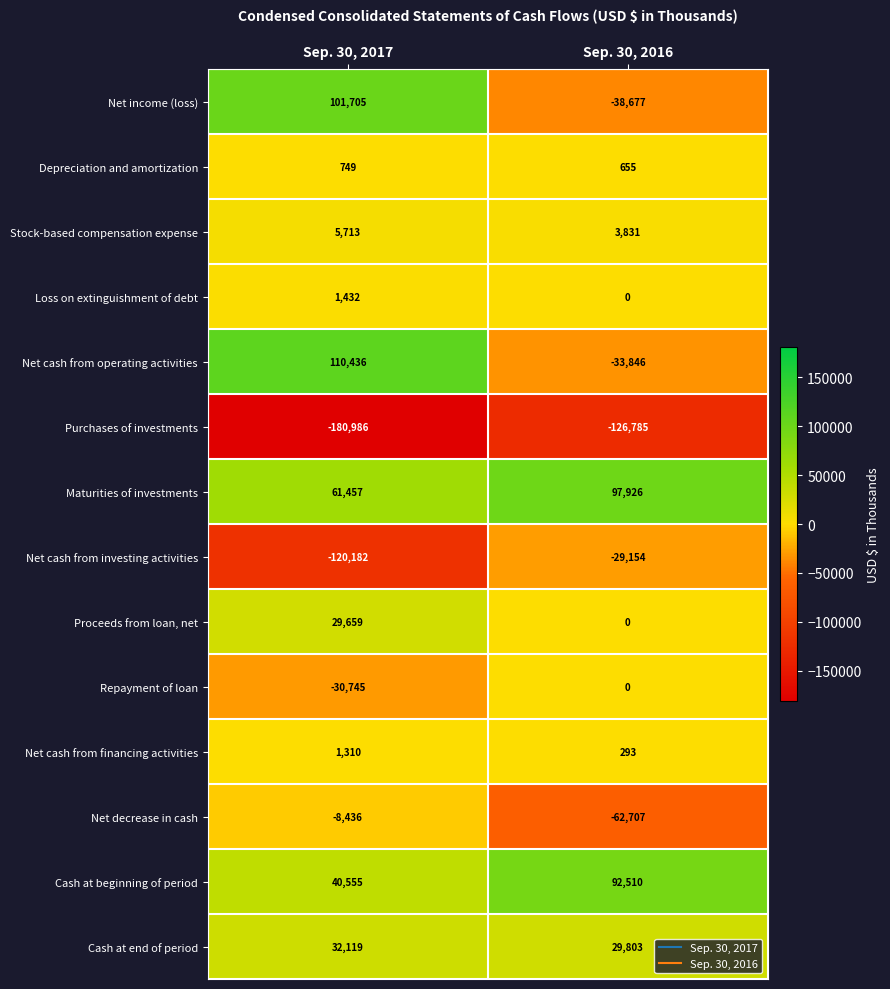

Reading left to right, extract all data points from this chart.

Net income (loss): 101705	-38677
Depreciation and amortization: 749	655
Stock-based compensation expense: 5713	3831
Loss on extinguishment of debt: 1432	0
Net cash from operating activities: 110436	-33846
Purchases of investments: -180986	-126785
Maturities of investments: 61457	97926
Net cash from investing activities: -120182	-29154
Proceeds from loan, net: 29659	0
Repayment of loan: -30745	0
Net cash from financing activities: 1310	293
Net decrease in cash: -8436	-62707
Cash at beginning of period: 40555	92510
Cash at end of period: 32119	29803